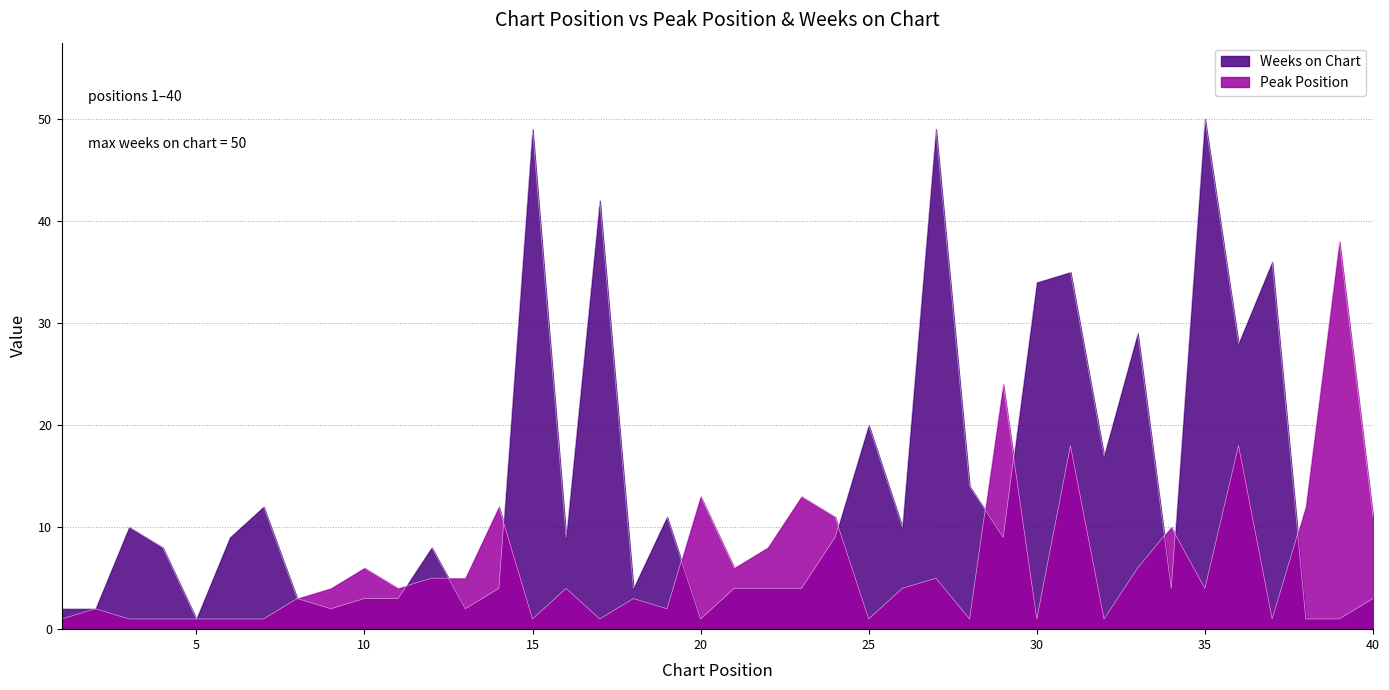

Where is Weeks on Chart nearest to the value 25?

36